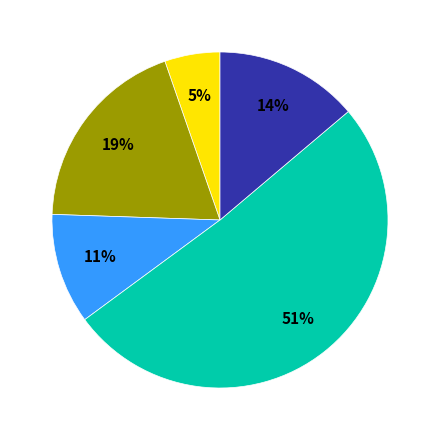

To the nearest percent, what is the difference between the largest and smallest slice percentages?

46%